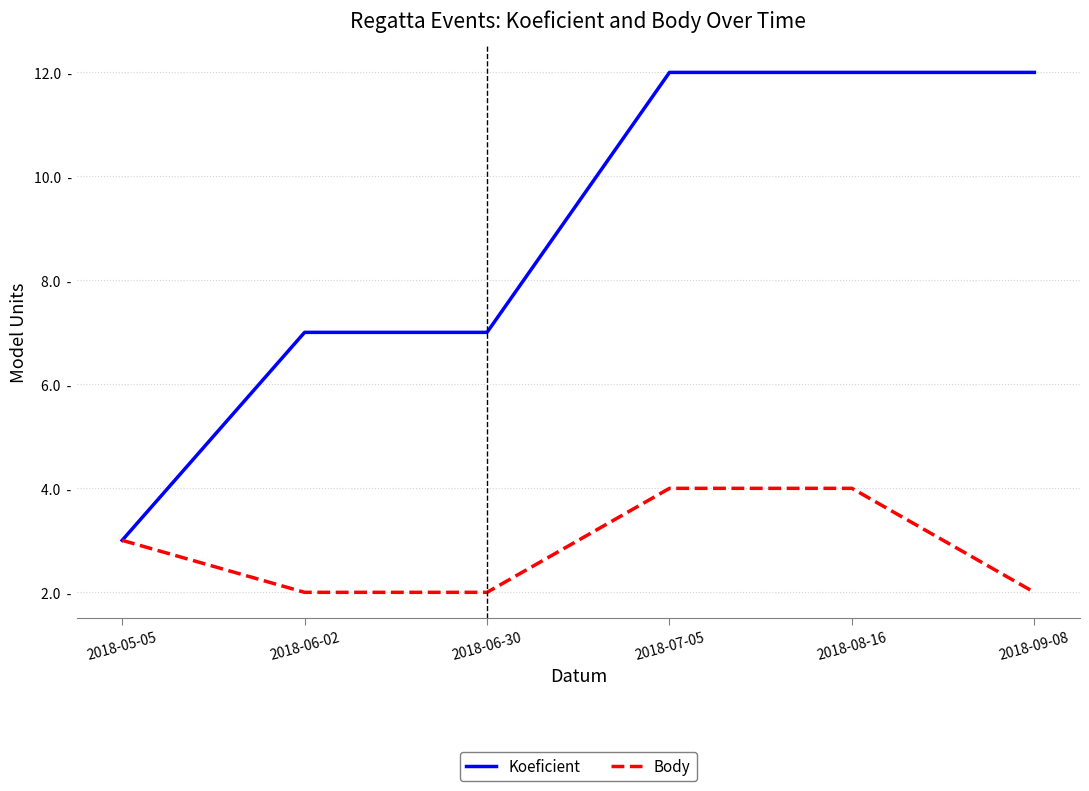

What is the label of the 3rd point from the left?

2018-06-30